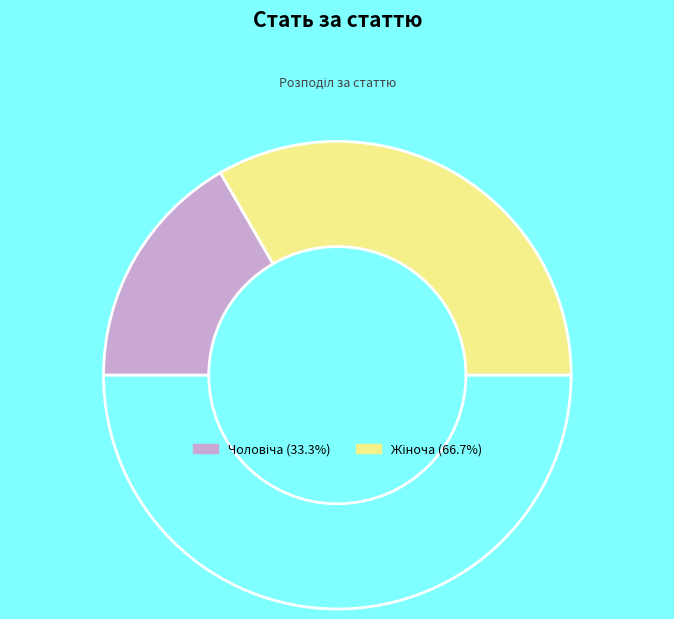

Is there a majority slice in this chart?

Yes